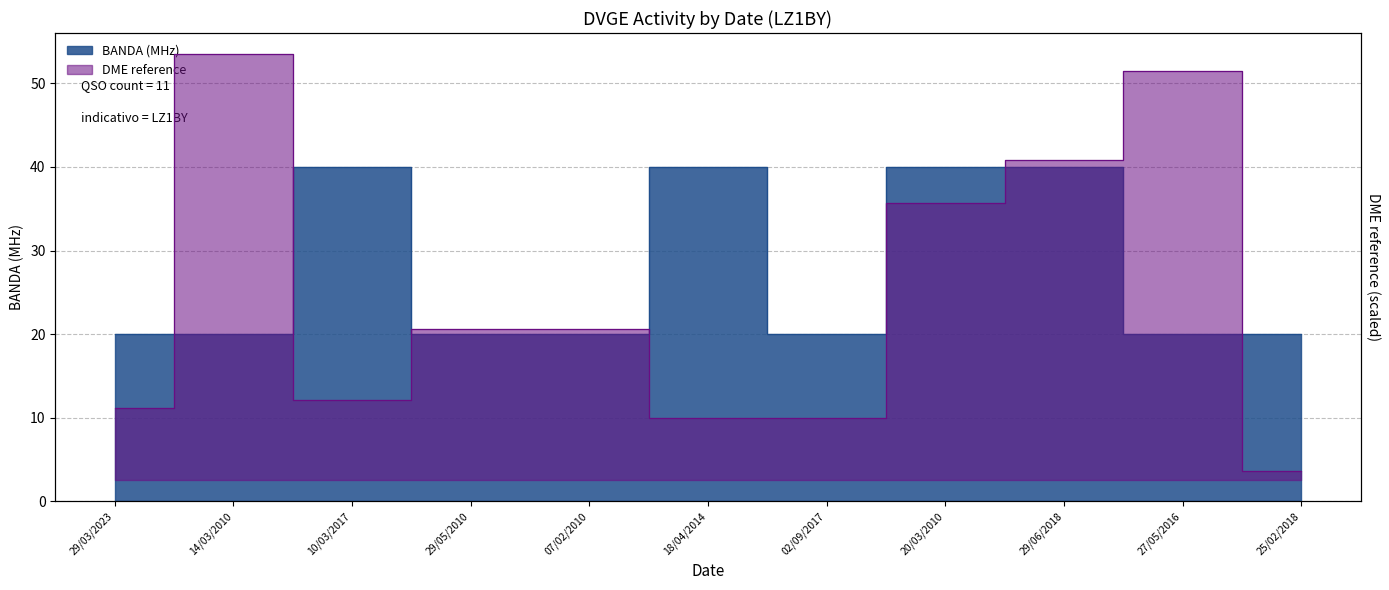

At which category does BANDA reach its first local peak?

10/03/2017